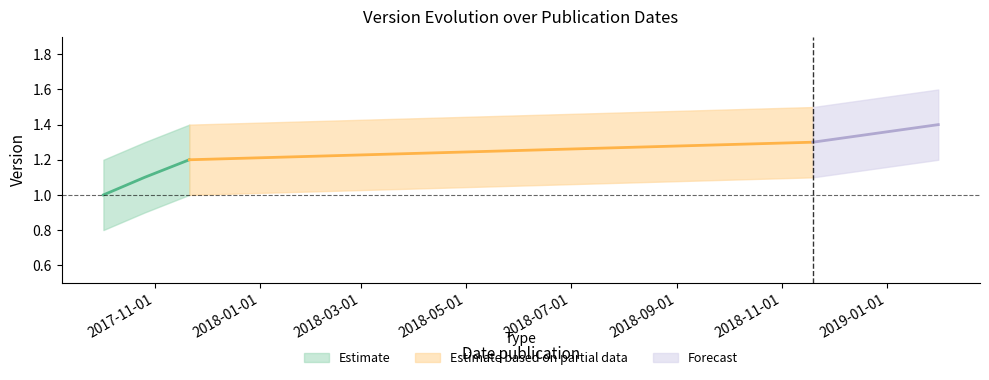

True or false: Version_upper and Version_lower cross at least once.

False